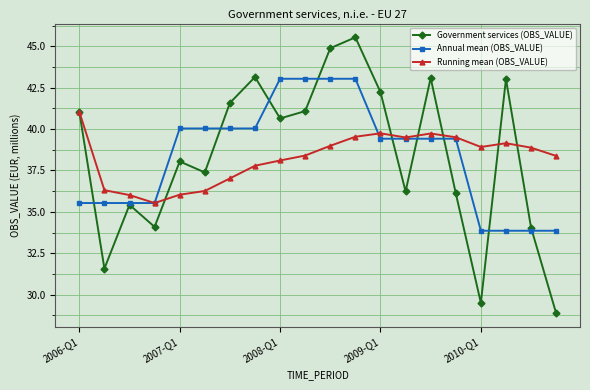

Which series has the widest spread of values?

Government services (OBS_VALUE)